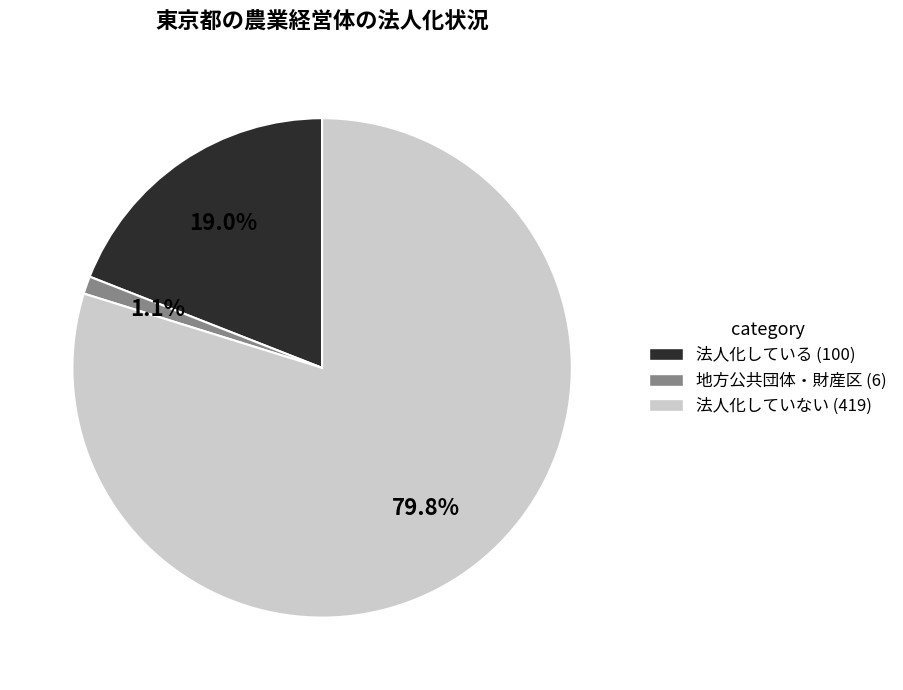

Does any single category account for the majority?

Yes